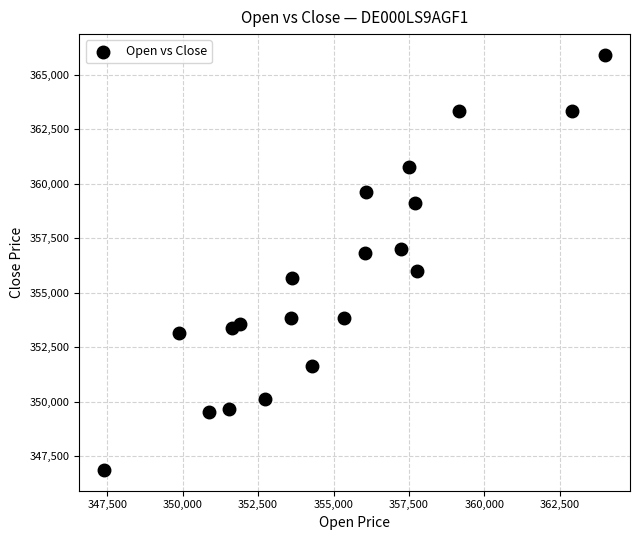

What is the range of Y values (max minus min)?

19042